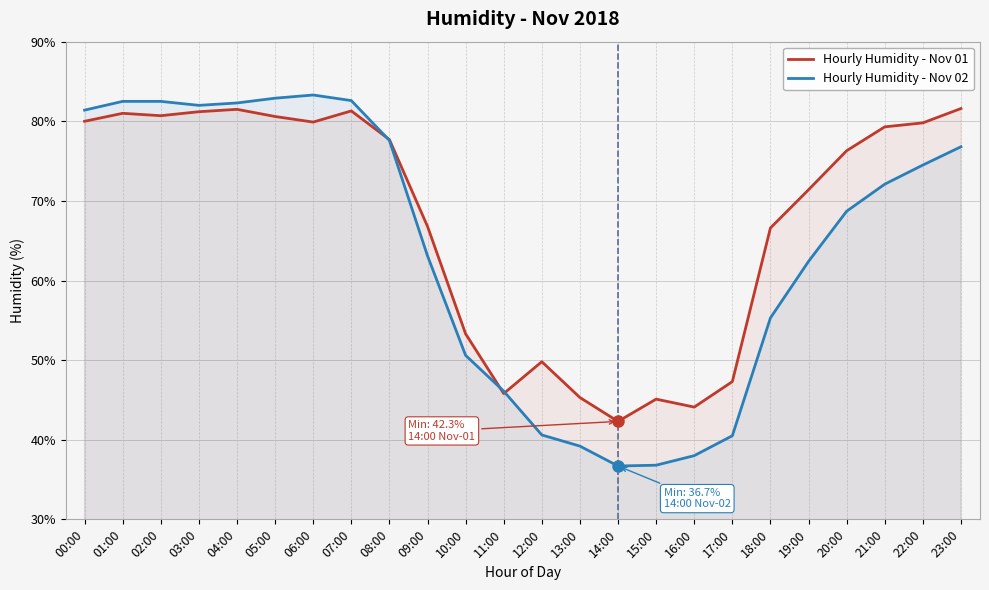

Reading left to right, what are all the values shown in this chart?

Hourly Humidity - Nov 01: 00:00=80.0	01:00=81.0	02:00=80.7	03:00=81.2	04:00=81.5	05:00=80.6	06:00=79.9	07:00=81.3	08:00=77.7	09:00=66.8	10:00=53.3	11:00=45.8	12:00=49.8	13:00=45.3	14:00=42.3	15:00=45.1	16:00=44.1	17:00=47.3	18:00=66.6	19:00=71.4	20:00=76.3	21:00=79.3	22:00=79.8	23:00=81.6
Hourly Humidity - Nov 02: 00:00=81.4	01:00=82.5	02:00=82.5	03:00=82.0	04:00=82.3	05:00=82.9	06:00=83.3	07:00=82.6	08:00=77.6	09:00=63.1	10:00=50.6	11:00=46.1	12:00=40.6	13:00=39.2	14:00=36.7	15:00=36.8	16:00=38.0	17:00=40.5	18:00=55.3	19:00=62.4	20:00=68.7	21:00=72.1	22:00=74.5	23:00=76.8